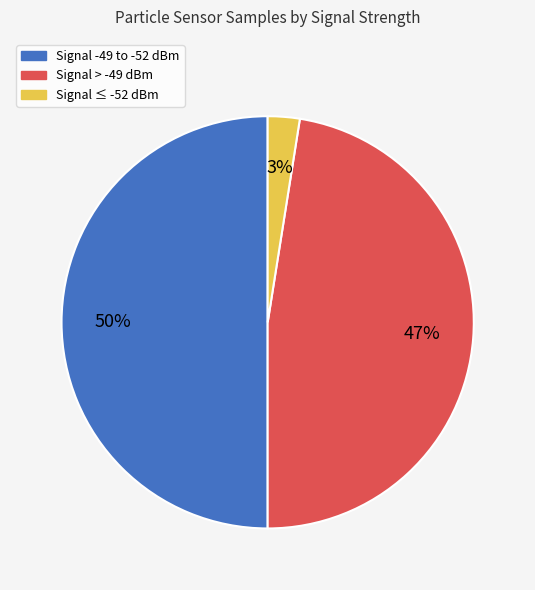

Approximately how many times larger is the value at Signal > -49 dBm compared to Signal -49 to -52 dBm?

0.9